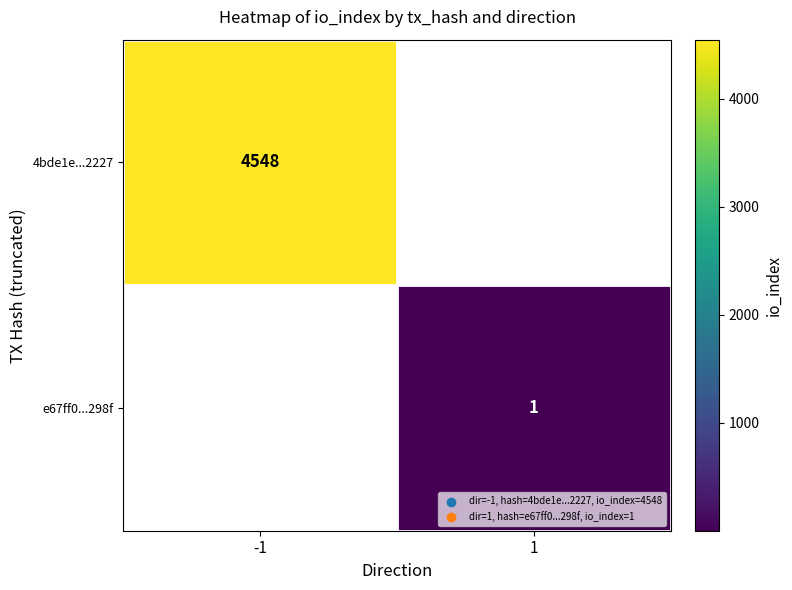

Is it true that e67ff0...298f equals 0 at 1?

False